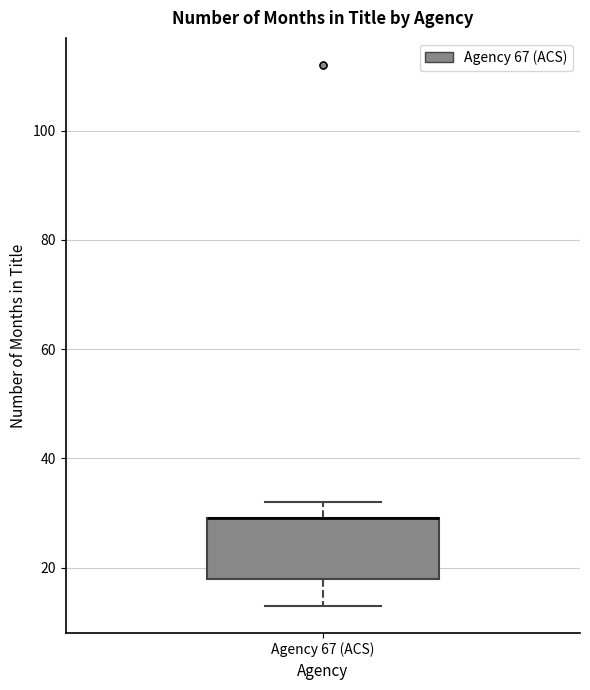

Where is the upper edge of the box for Agency 67 (ACS) on the y-axis? The values are not printed on the chart, so give them approximately, as read against the axis.

30